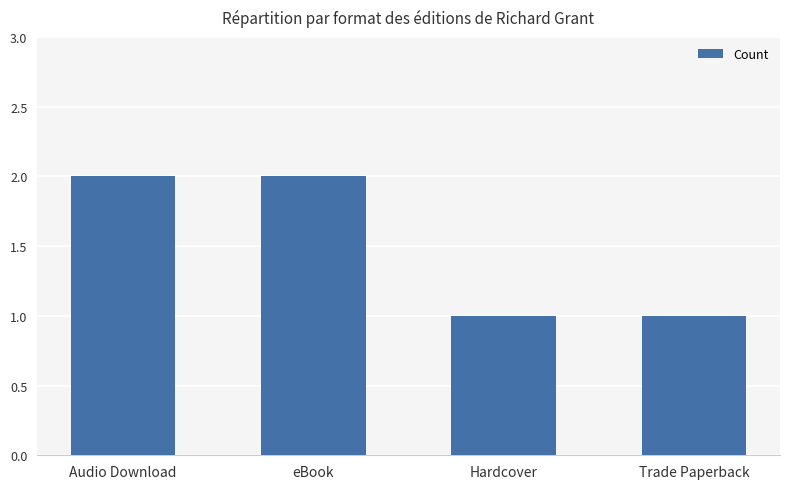

What is the change in value from eBook to Trade Paperback?

-1